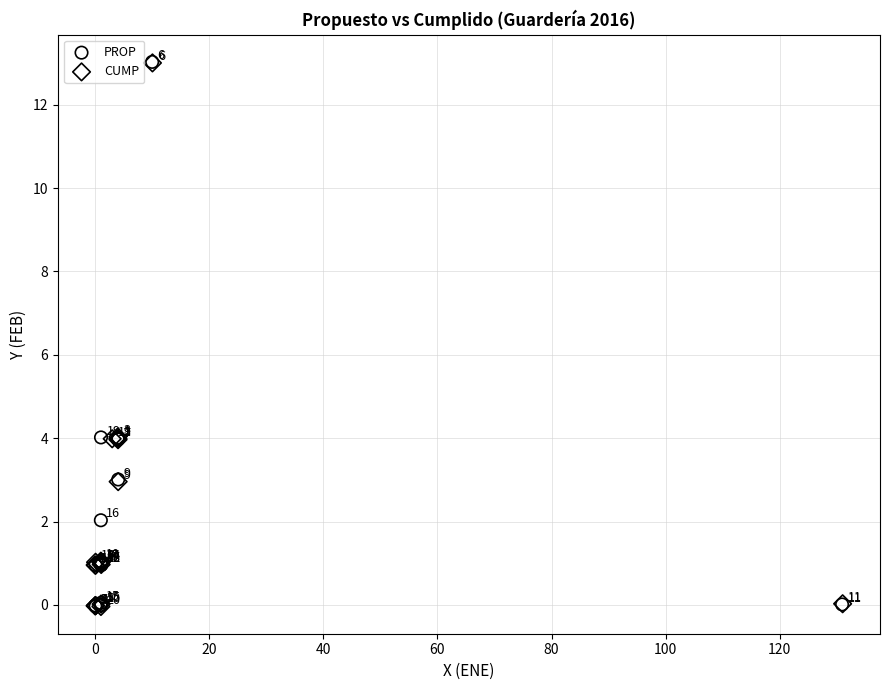

Which series reaches the minimum Y coordinate?

CUMP